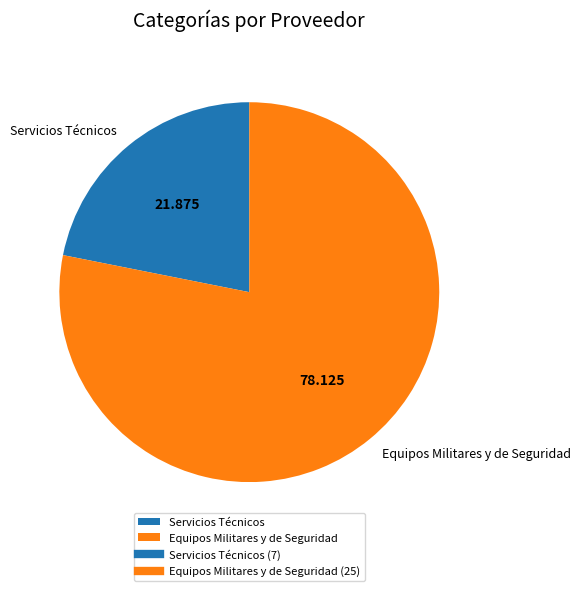

Rank the categories by value from highest to lowest.

Equipos Militares y de Seguridad, Servicios Técnicos